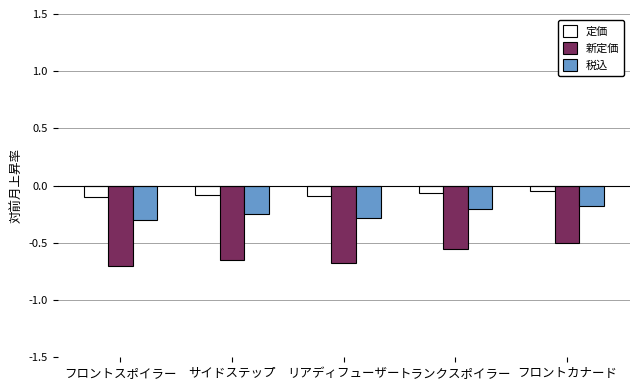

What are all the series names shown in the legend?

定価, 新定価, 税込